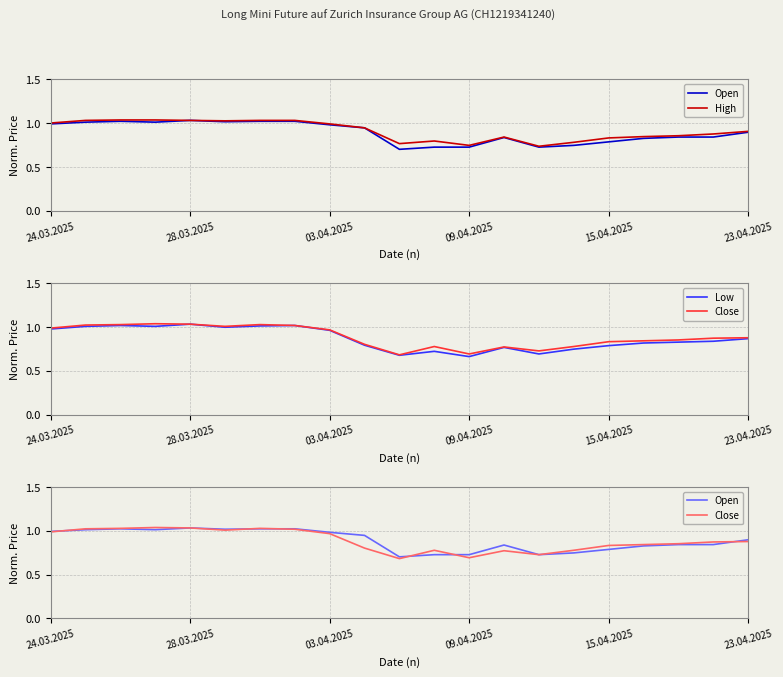

Reading left to right, transcribe all the data shown in this chart.

Open: 1.0	1.0	1.0	1.0	1.0	1.0	1.0	1.0	1.0	0.9	0.7	0.7	0.7	0.8	0.7	0.7	0.8	0.8	0.8	0.8	0.9
High: 1.0	1.0	1.0	1.0	1.0	1.0	1.0	1.0	1.0	0.9	0.8	0.8	0.7	0.8	0.7	0.8	0.8	0.8	0.9	0.9	0.9
Low: 1.0	1.0	1.0	1.0	1.0	1.0	1.0	1.0	1.0	0.8	0.7	0.7	0.7	0.8	0.7	0.7	0.8	0.8	0.8	0.8	0.9
Close: 1.0	1.0	1.0	1.0	1.0	1.0	1.0	1.0	1.0	0.8	0.7	0.8	0.7	0.8	0.7	0.8	0.8	0.8	0.9	0.9	0.9